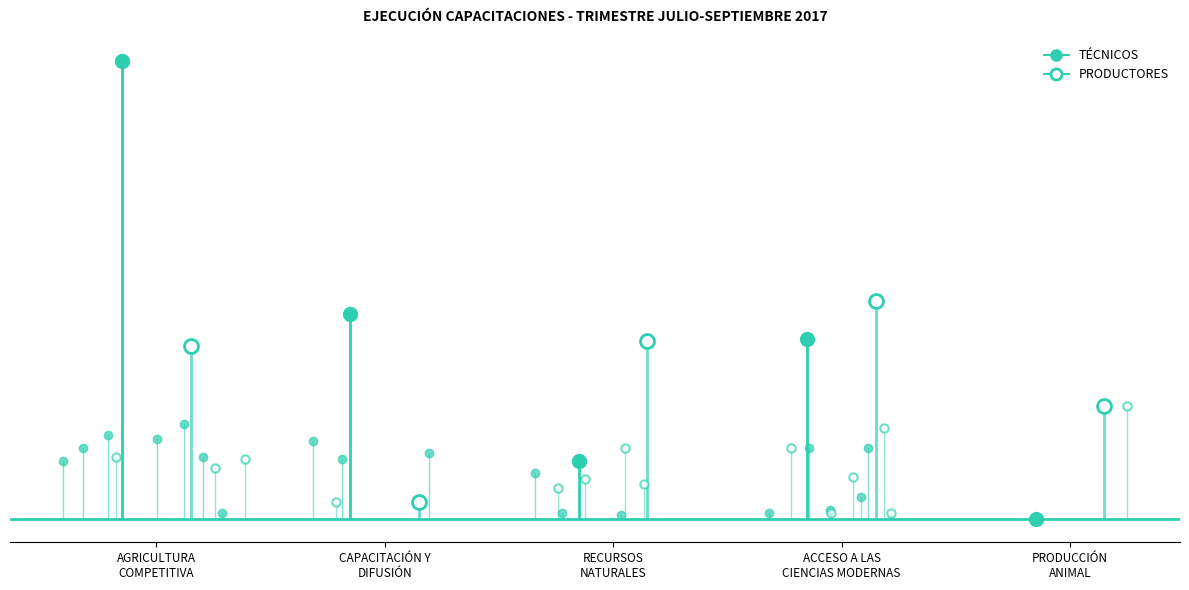

Between which two adjacent categories do TÉCNICOS and PRODUCTORES first intersect?

CAPACITACIÓN Y
DIFUSIÓN and RECURSOS
NATURALES